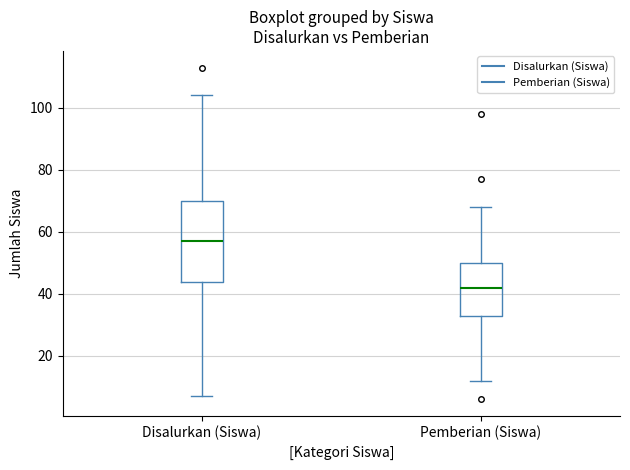

Reading left to right, read every box against the y-axis: the position of its median line, the range the box covers, and the ends of its whiskers. The values are not printed on the chart, so give them approximately, as read against the axis.

Disalurkan (Siswa): median 58, box 44 to 70, whiskers 8 to 104
Pemberian (Siswa): median 42, box 34 to 50, whiskers 12 to 68